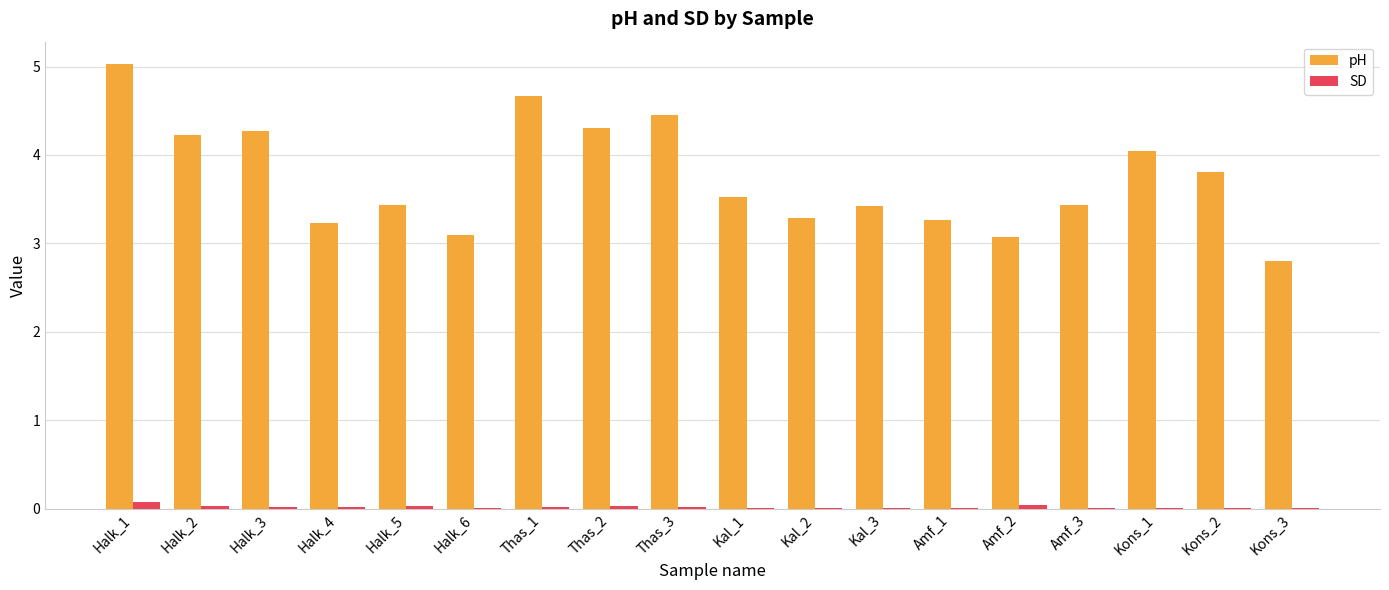

Which series has the largest total across all categories?

pH